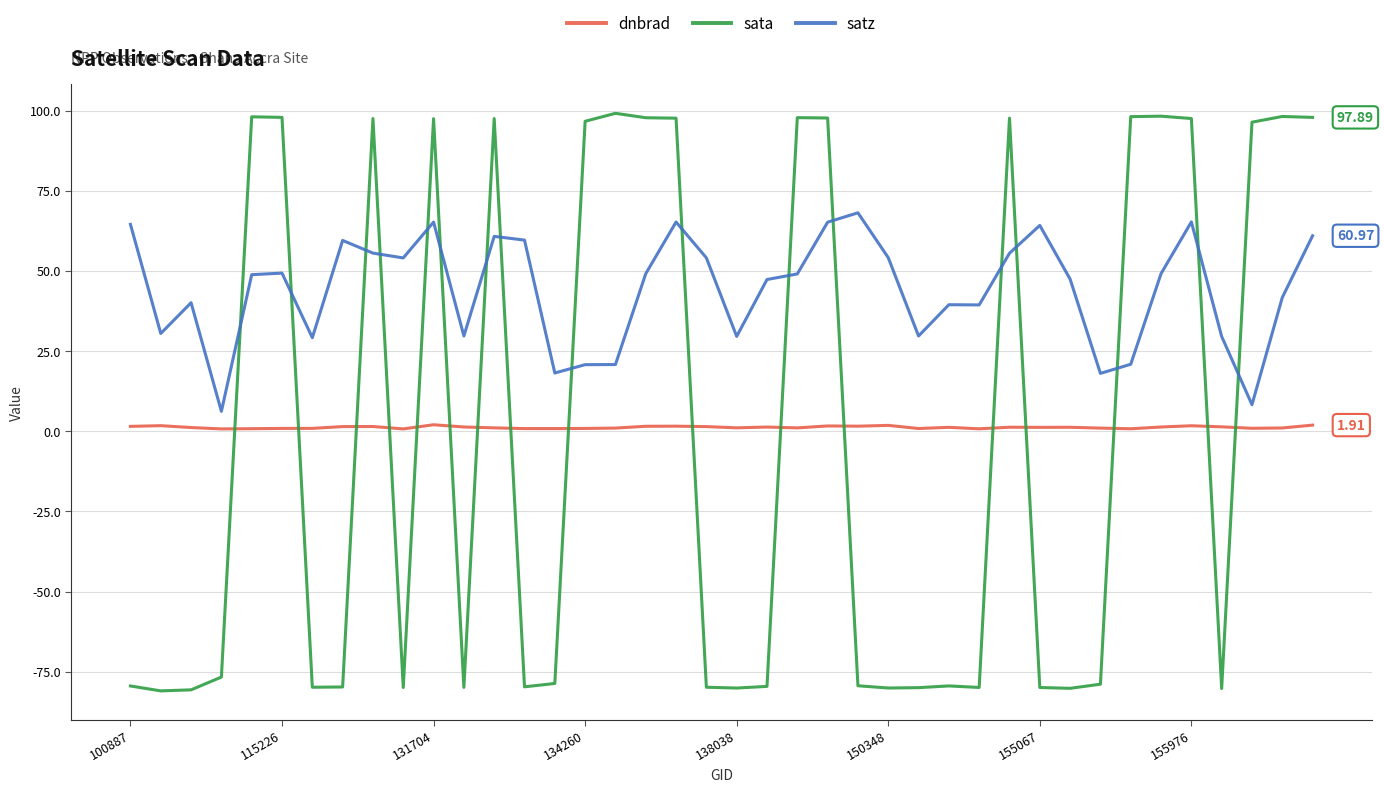

Count the number of data series in this chart.

3